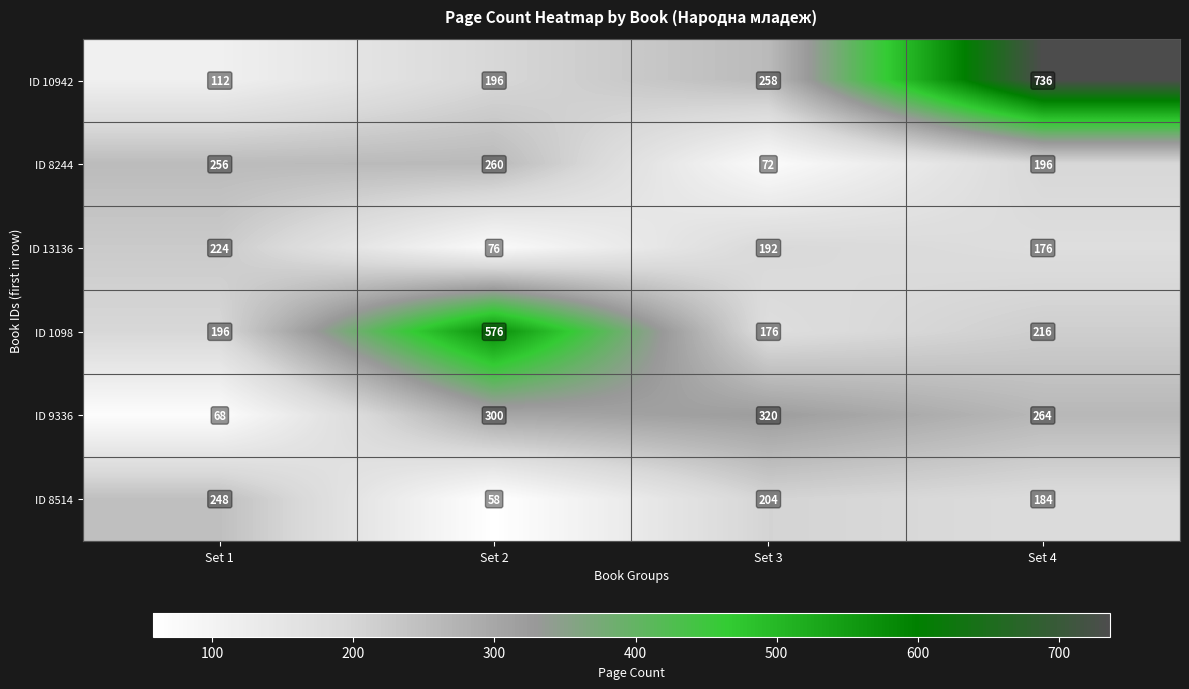

Reading left to right, what are all the values shown in this chart?

ID 10942: Set 1=112	Set 2=196	Set 3=258	Set 4=736
ID 8244: Set 1=256	Set 2=260	Set 3=72	Set 4=196
ID 13136: Set 1=224	Set 2=76	Set 3=192	Set 4=176
ID 1098: Set 1=196	Set 2=576	Set 3=176	Set 4=216
ID 9336: Set 1=68	Set 2=300	Set 3=320	Set 4=264
ID 8514: Set 1=248	Set 2=58	Set 3=204	Set 4=184